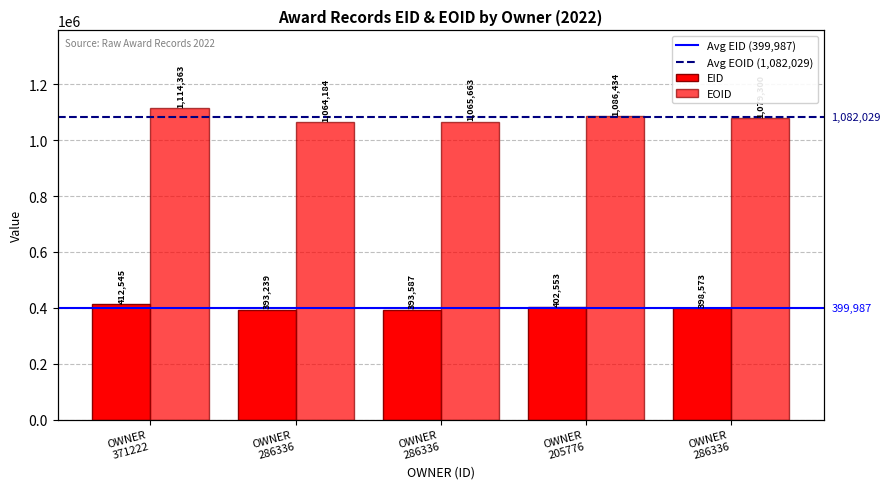

What is the greatest value displayed?

1114363